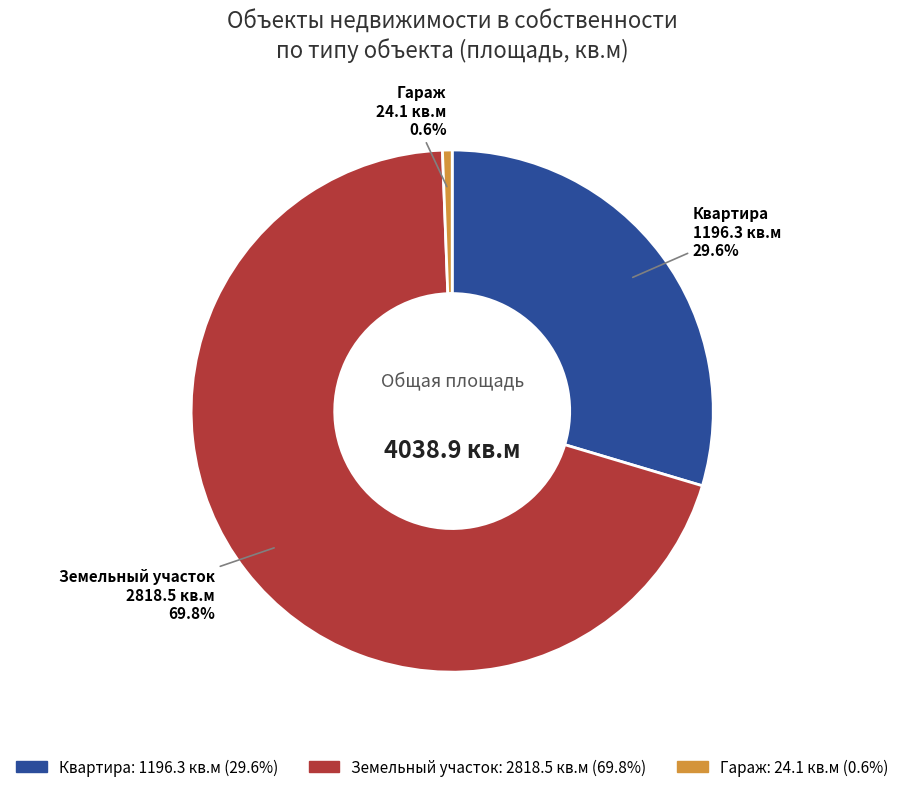

To the nearest percent, what is the average slice percentage?

33%